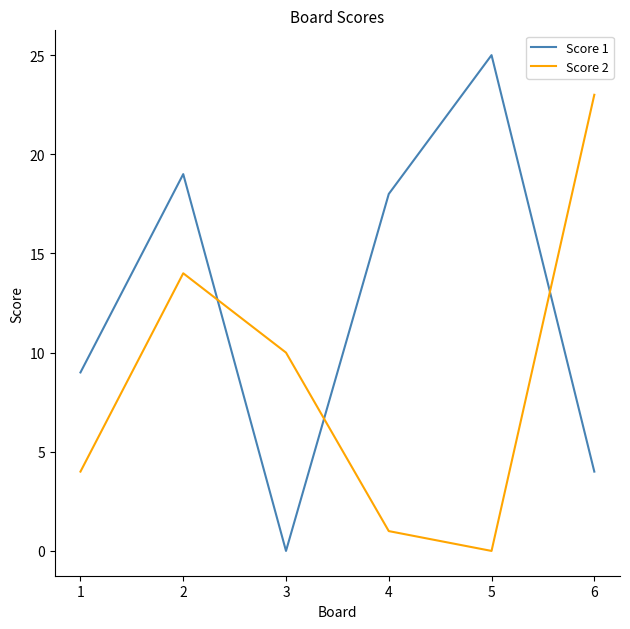

Does the chart display data point markers on the line(s)?

No